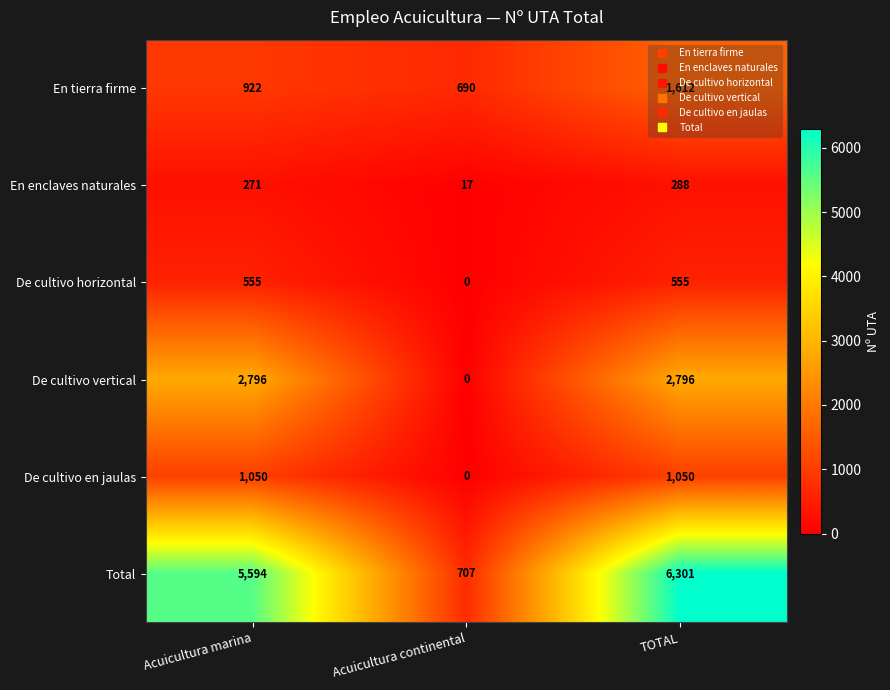

Rank the series by their maximum value, from lowest to highest.

En enclaves naturales, De cultivo horizontal, De cultivo en jaulas, En tierra firme, De cultivo vertical, Total